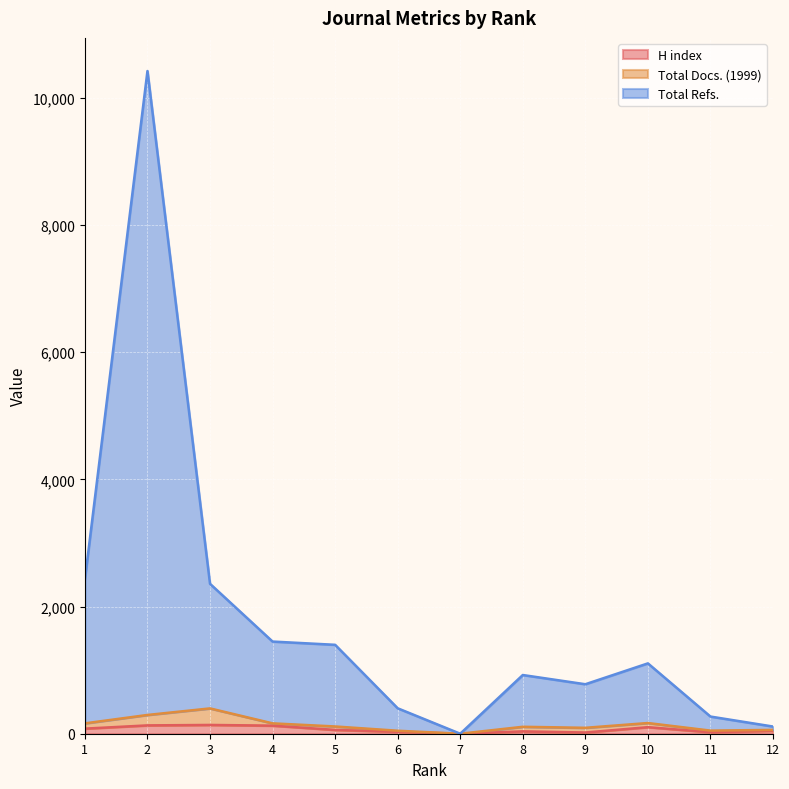

How many positive values does the H index series have?

11